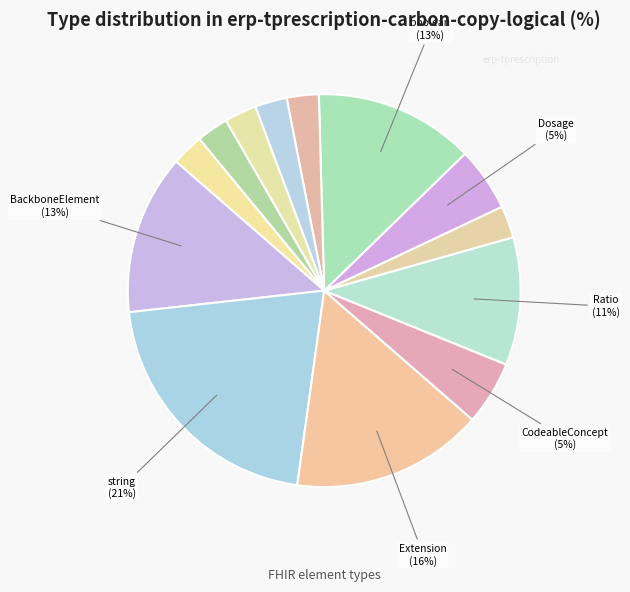

How many slices are in this pie chart?

13